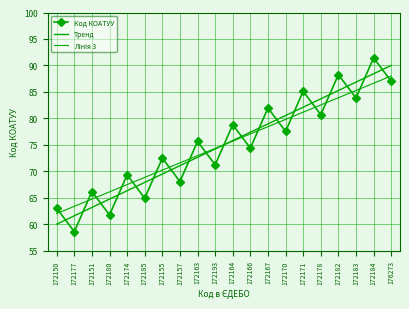

What is the difference between the Тренд values at 172170 and 172150?

20.5